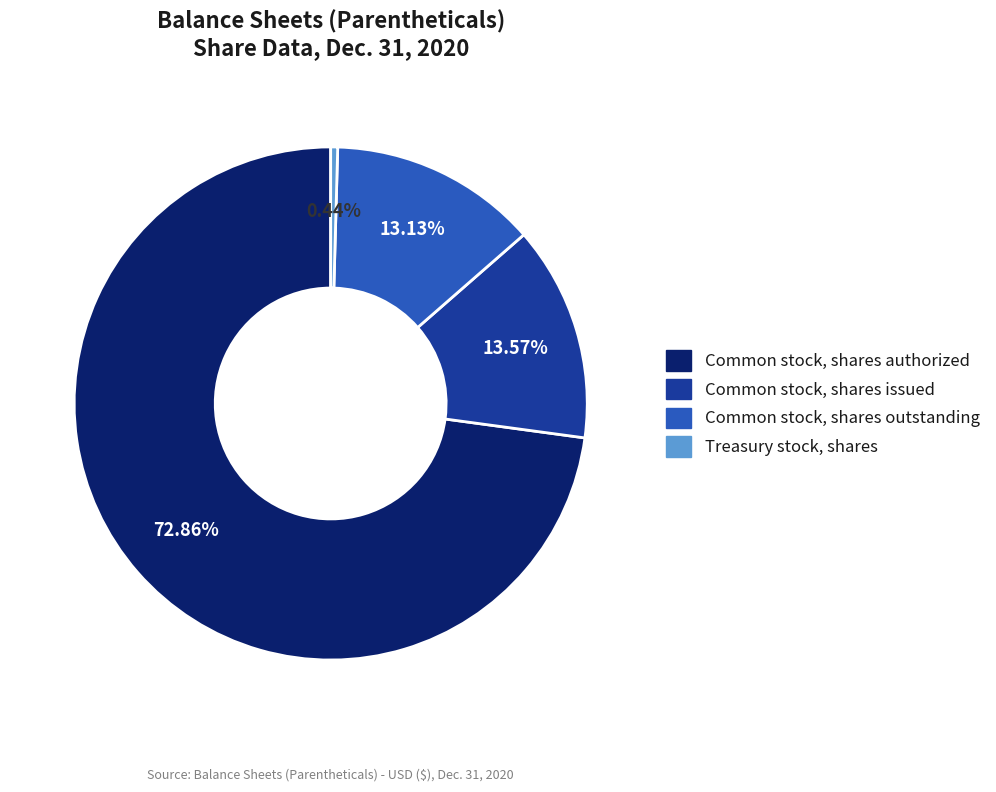

Rank the categories by value from highest to lowest.

Common stock, shares authorized, Common stock, shares issued, Common stock, shares outstanding, Treasury stock, shares